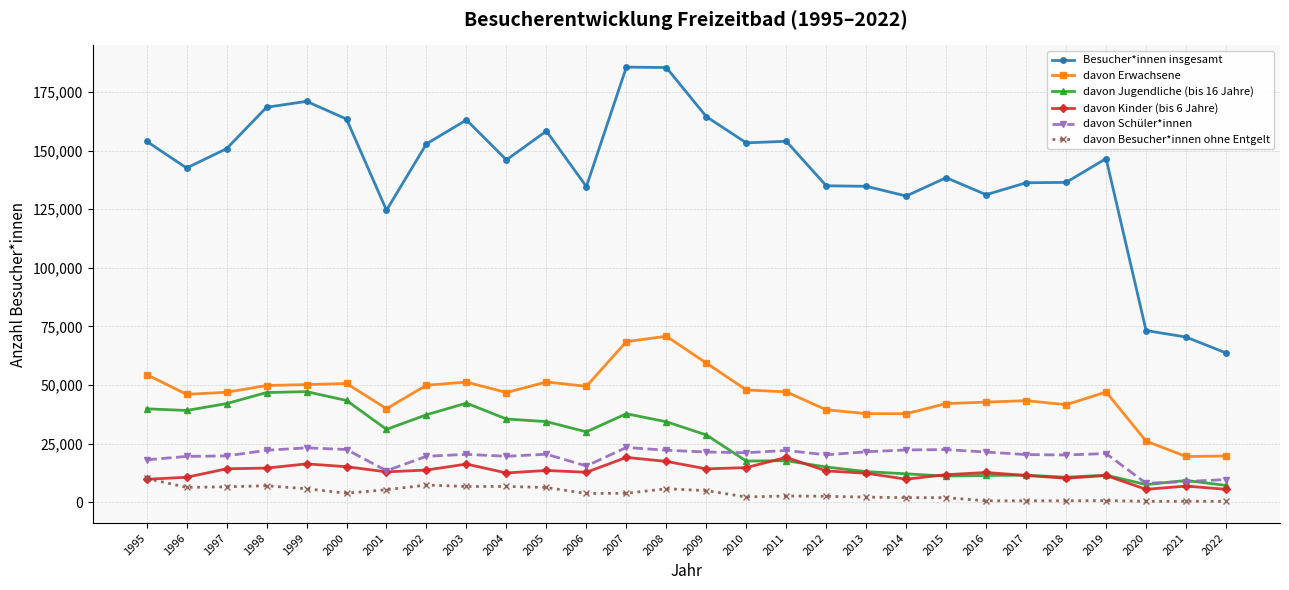

Rank the series at 1996 from highest to lowest value.

Besucher*innen insgesamt, davon Erwachsene, davon Jugendliche (bis 16 Jahre), davon Schüler*innen, davon Kinder (bis 6 Jahre), davon Besucher*innen ohne Entgelt